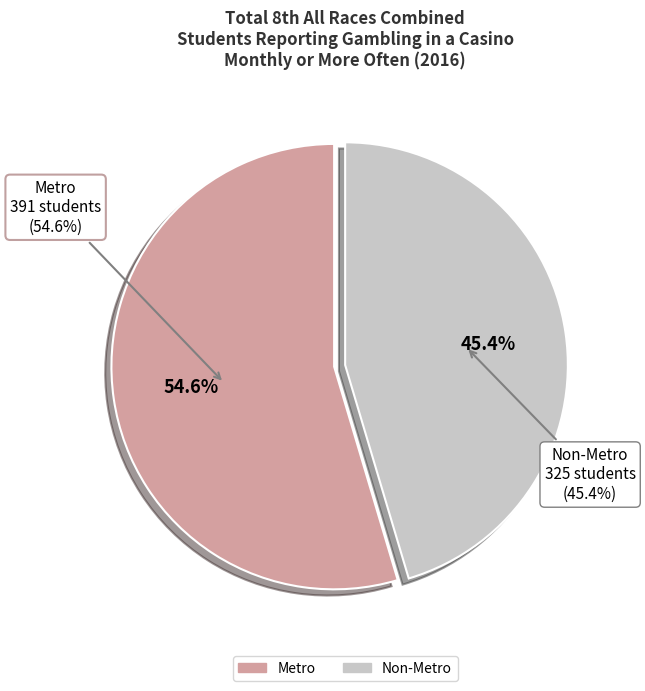

Is it true that Non-Metro is 45% of the pie?

True